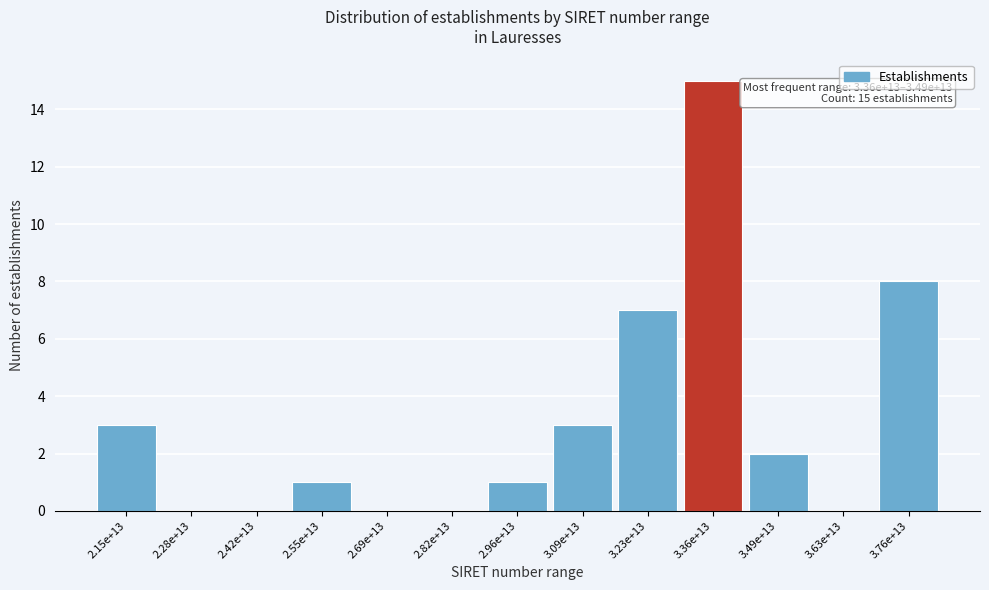

Reading left to right, extract all data points from this chart.

2.15e+13=3	2.28e+13=0	2.42e+13=0	2.55e+13=1	2.69e+13=0	2.82e+13=0	2.96e+13=1	3.09e+13=3	3.23e+13=7	3.36e+13=15	3.49e+13=2	3.63e+13=0	3.76e+13=8